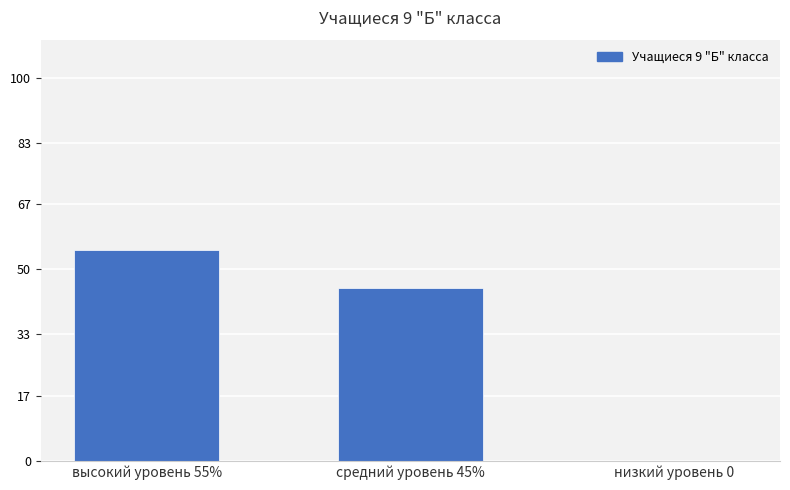

Are the bars horizontal?

No